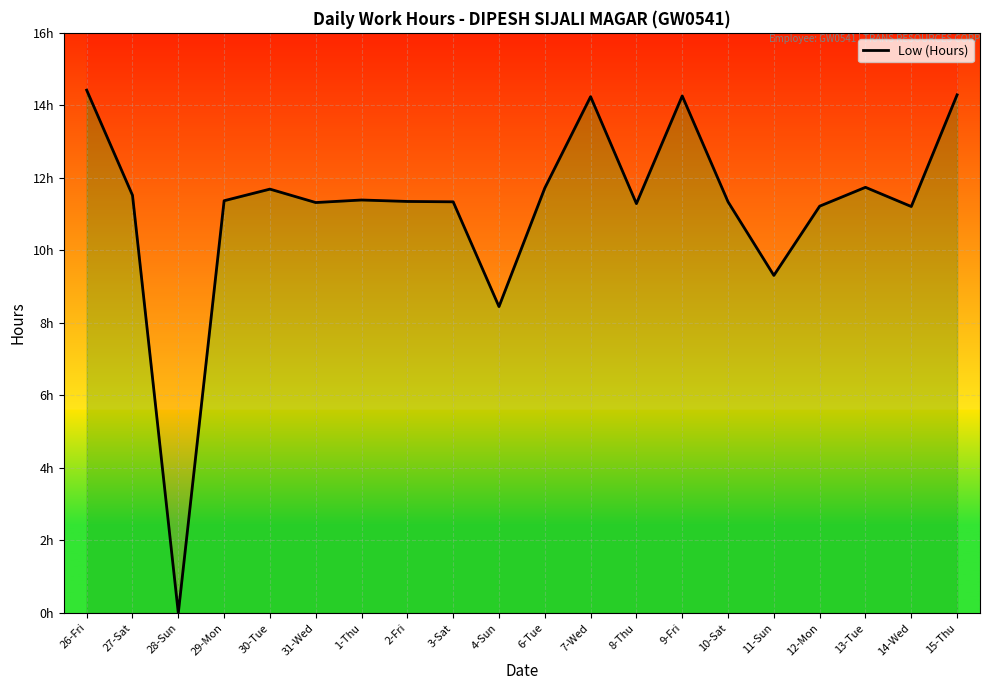

How many data points does each series have?

20